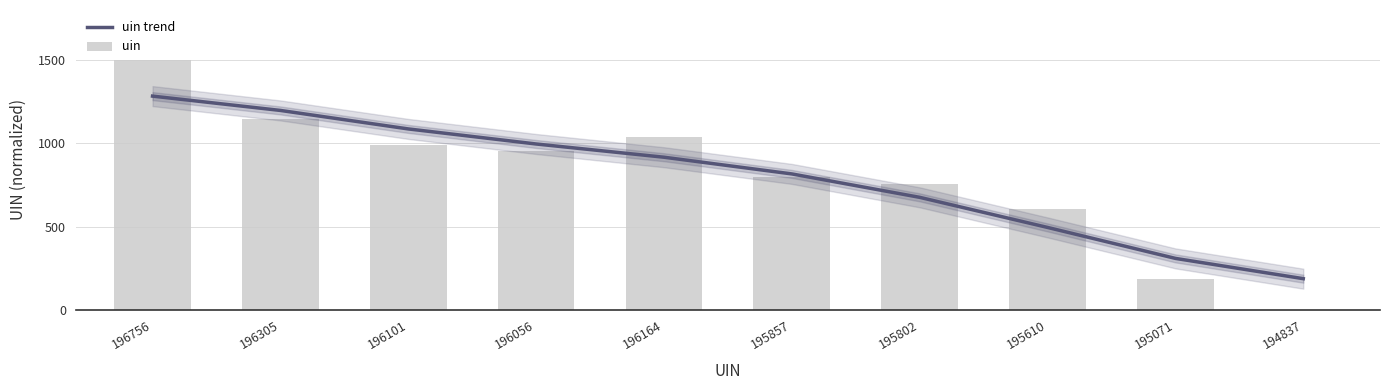

Between 195857 and 195802, which series saw the biggest shift?

uin trend